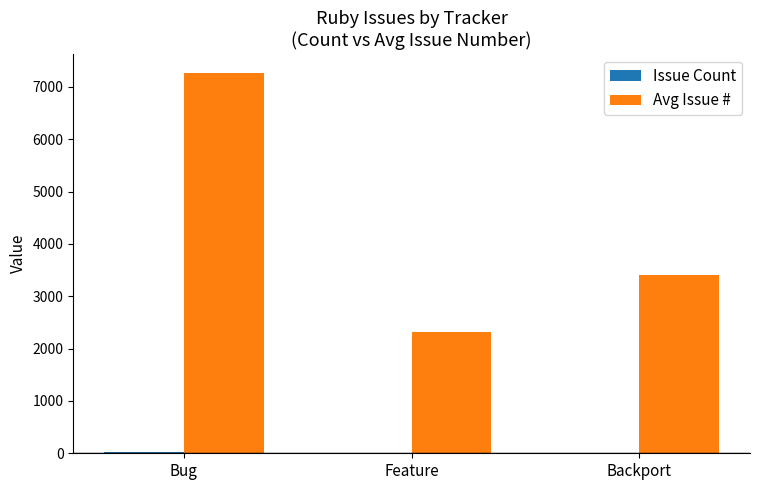

Which label corresponds to the largest value in the chart?

Bug